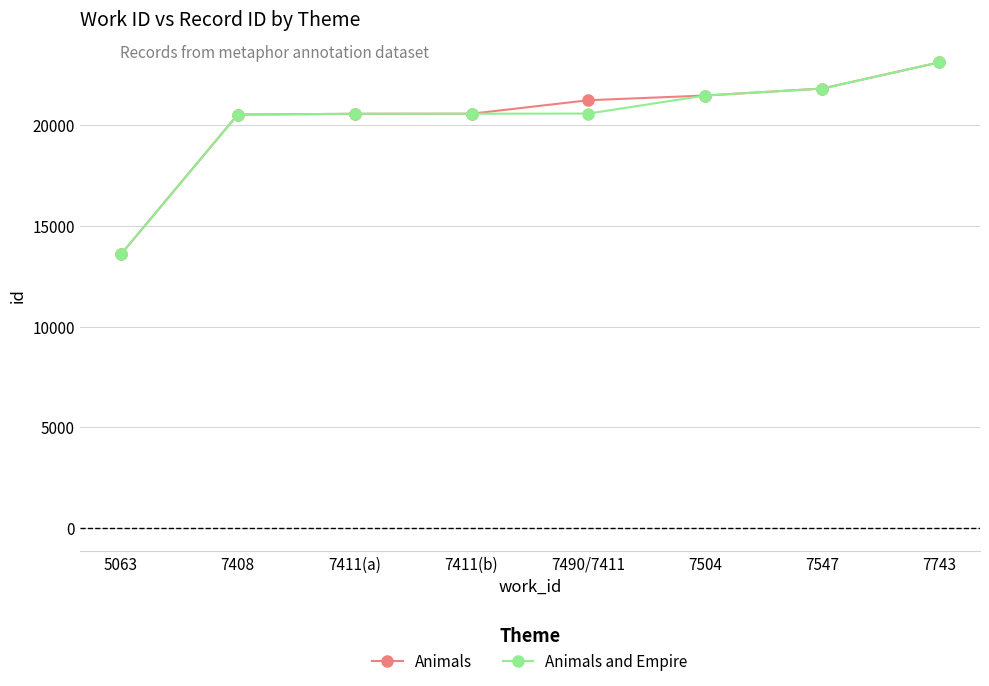

Is the value of Animals and Empire at 7504 greater than the value of Animals at 7743?

No